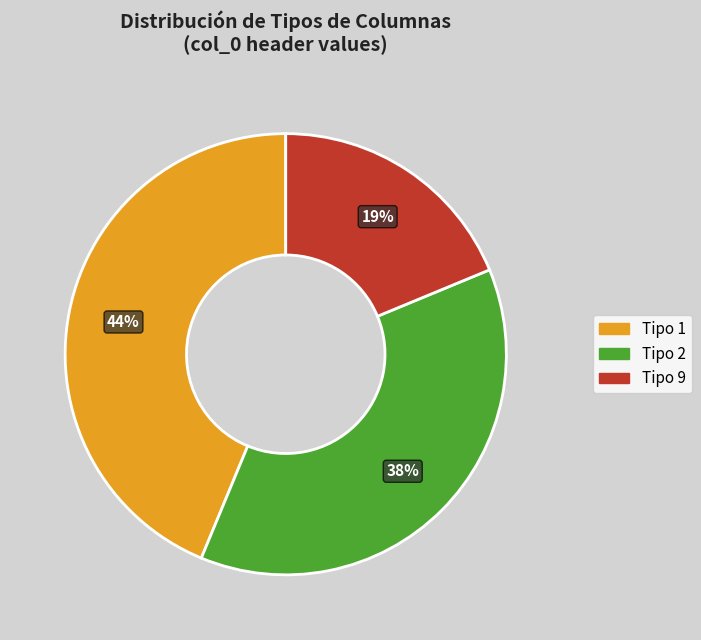

Rank the categories by value from lowest to highest.

Tipo 9, Tipo 2, Tipo 1